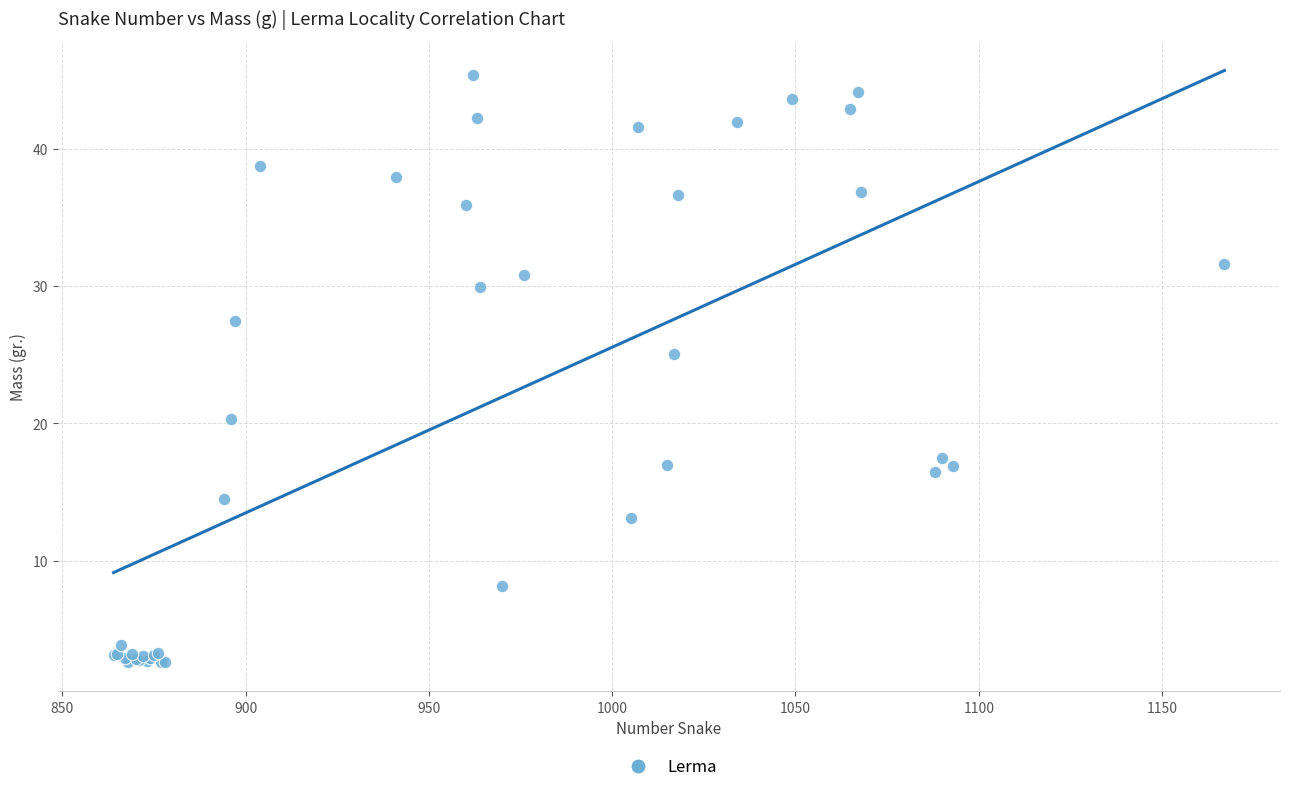

What Y value in the scatter plot is closest to 24?

25.0